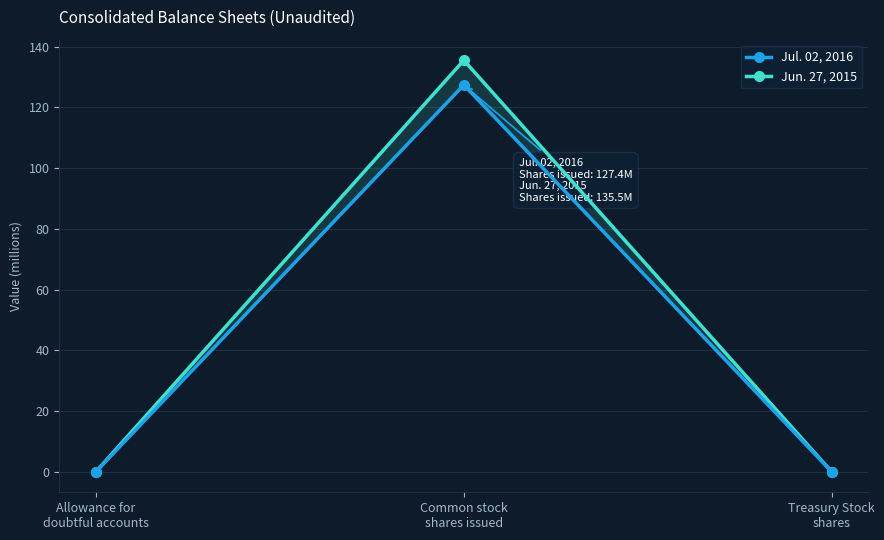

Reading left to right, what are all the values shown in this chart?

Jul. 02, 2016: 0.1	127.4	0.0
Jun. 27, 2015: 0.1	135.5	0.0